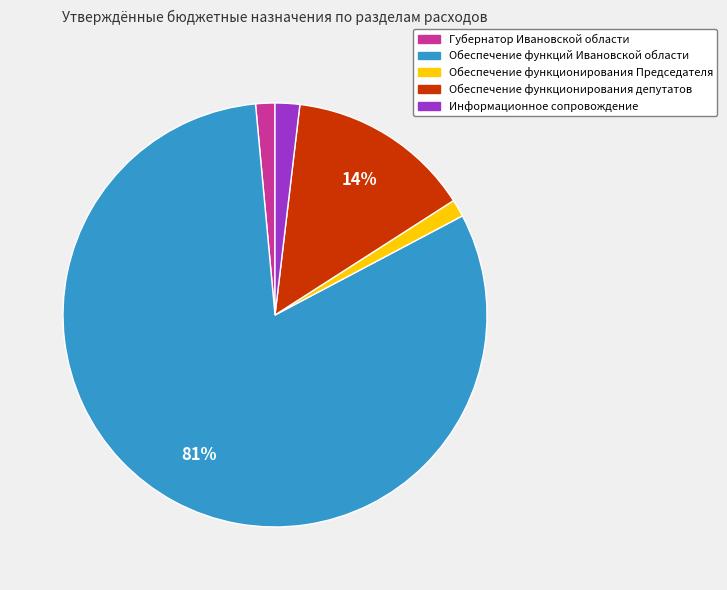

Count the number of slices in the pie.

5